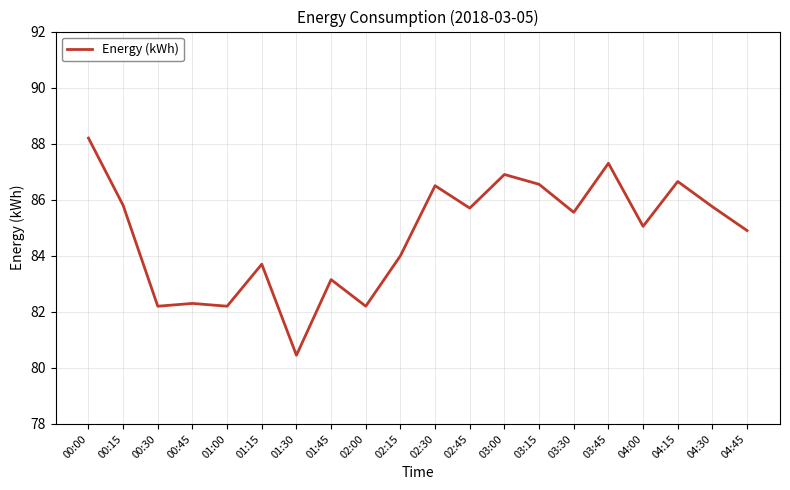

What is the ratio of the value at 00:15 to the value at 01:45?

1.0